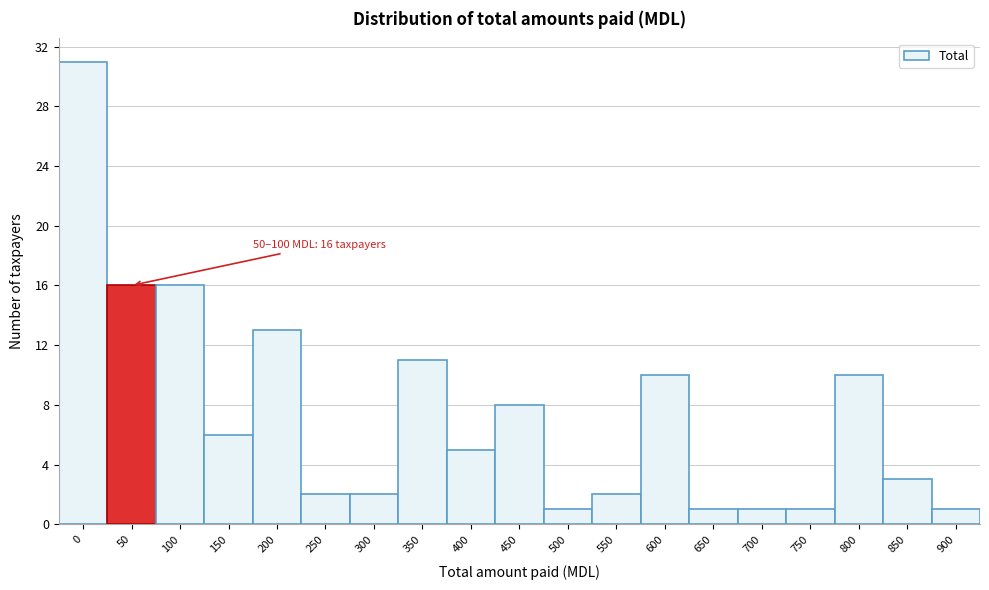

Reading right to left, what are all the values shown in this chart?

900=1	850=3	800=10	750=1	700=1	650=1	600=10	550=2	500=1	450=8	400=5	350=11	300=2	250=2	200=13	150=6	100=16	50=16	0=31